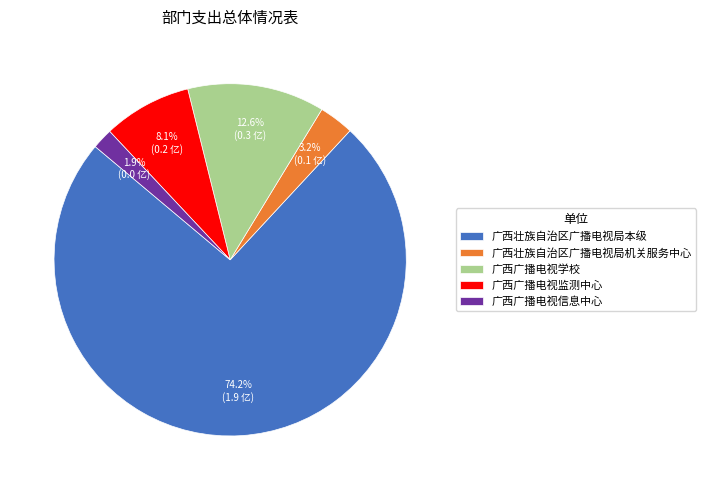

Is the sum of 广西广播电视监测中心 and 广西广播电视信息中心 greater than half?

No